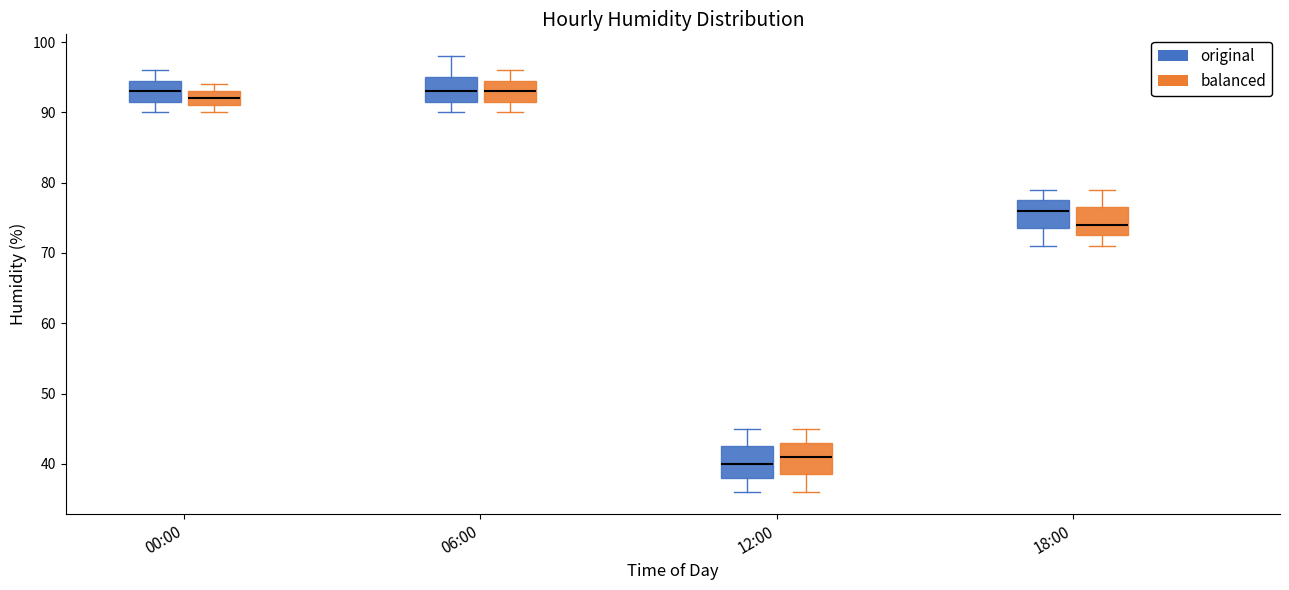

Reading left to right, transcribe this box plot: for each box, give where its median line is, the range the box spans, and where its two whiskers end, as read against the y-axis. The values are not printed on the chart, so give them approximately, as read against the axis.

00:00 (original): median 93, box 92 to 95, whiskers 90 to 96
00:00 (balanced): median 92, box 91 to 93, whiskers 90 to 94
06:00 (original): median 93, box 92 to 95, whiskers 90 to 98
06:00 (balanced): median 93, box 92 to 95, whiskers 90 to 96
12:00 (original): median 40, box 38 to 43, whiskers 36 to 45
12:00 (balanced): median 41, box 39 to 43, whiskers 36 to 45
18:00 (original): median 76, box 74 to 78, whiskers 71 to 79
18:00 (balanced): median 74, box 73 to 77, whiskers 71 to 79